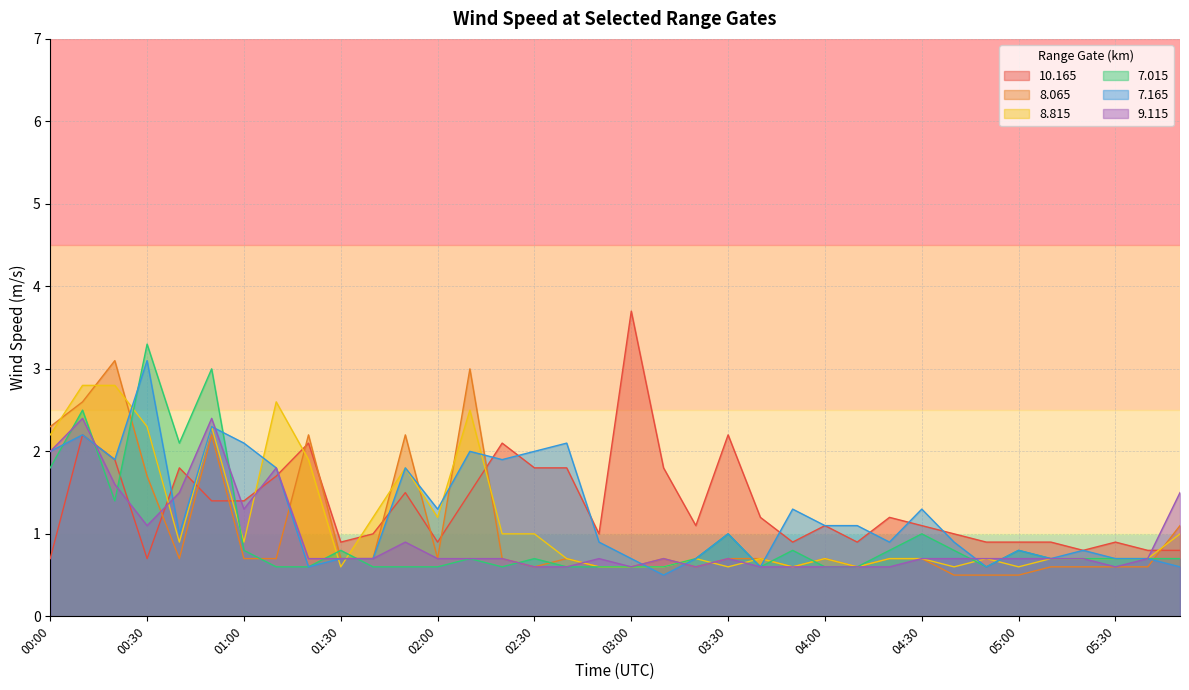

Rank the series at 05:30 from lowest to highest value.

8.065, 9.115, 8.815, 7.015, 7.165, 10.165